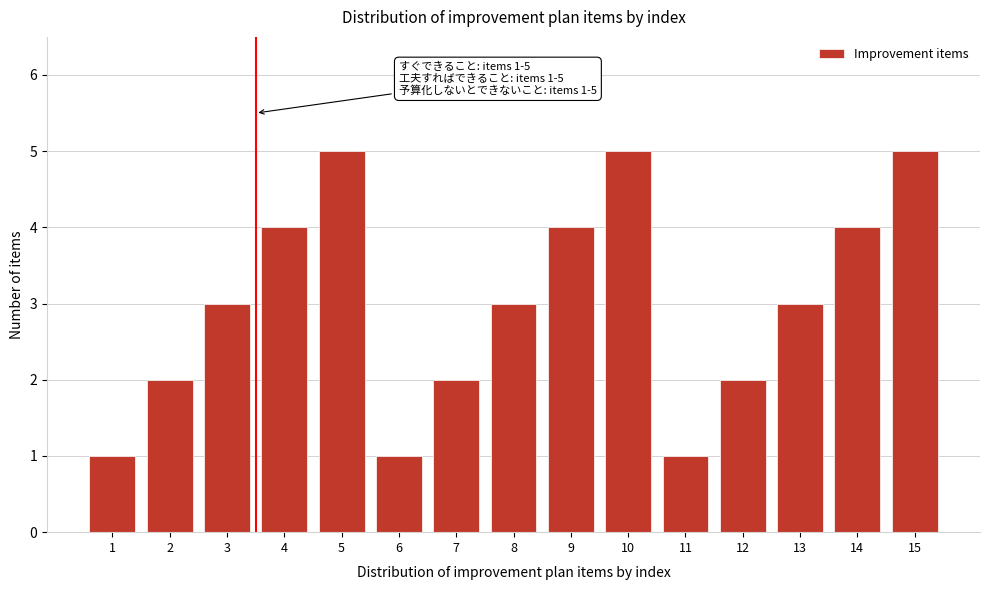

Reading left to right, what are all the values shown in this chart?

1	2	3	4	5	1	2	3	4	5	1	2	3	4	5